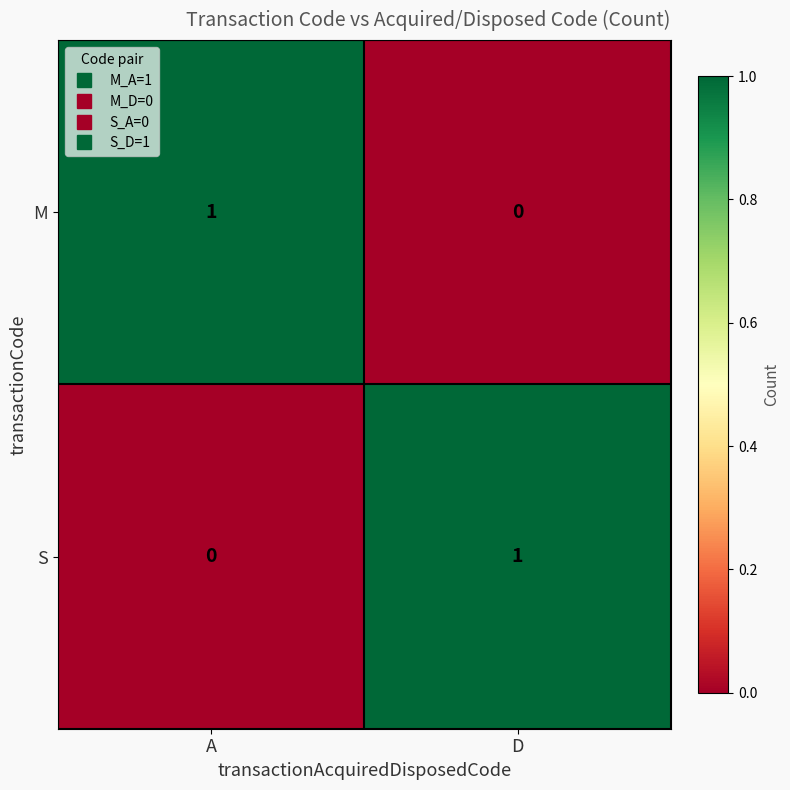

Where is M nearest to the value 0?

D